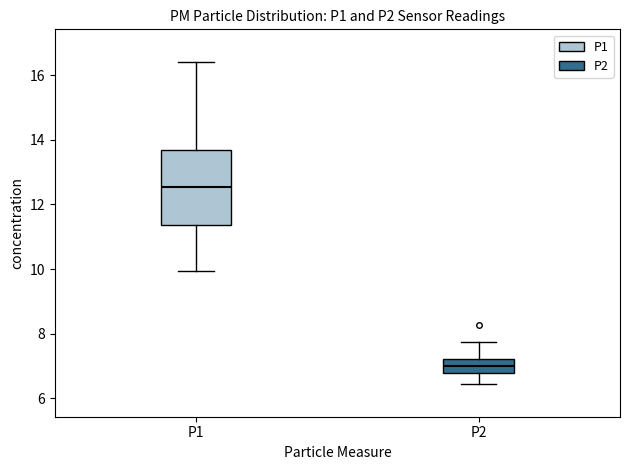

Which box's median line is the lowest?

P2